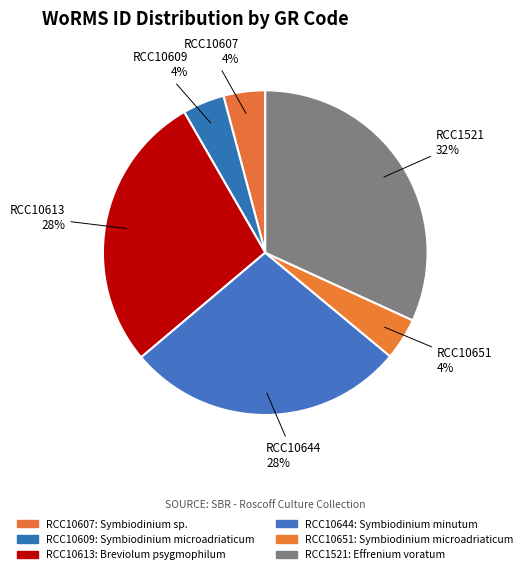

How many slices are in this pie chart?

6